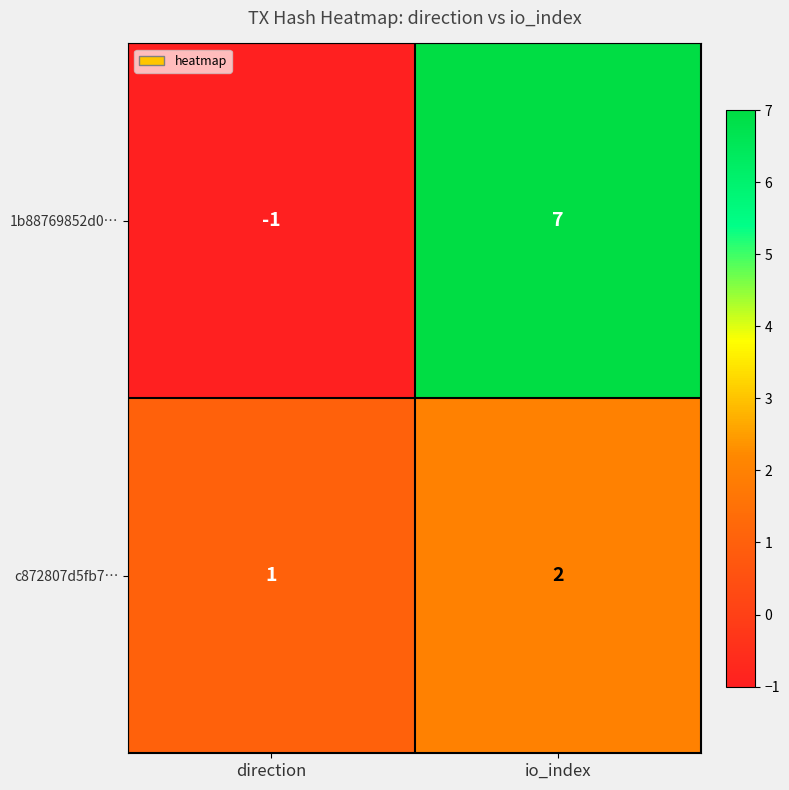

The value of c872807d5fb7… at io_index is 2. True or false?

True